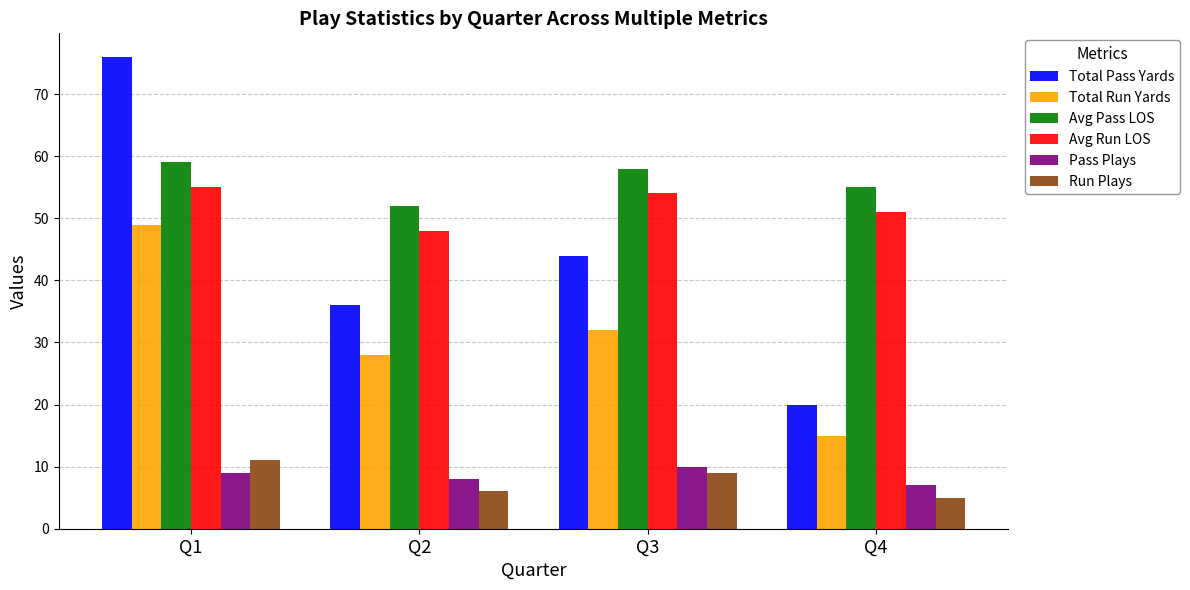

Is the value of Pass Plays at Q4 greater than the value of Total Pass Yards at Q1?

No